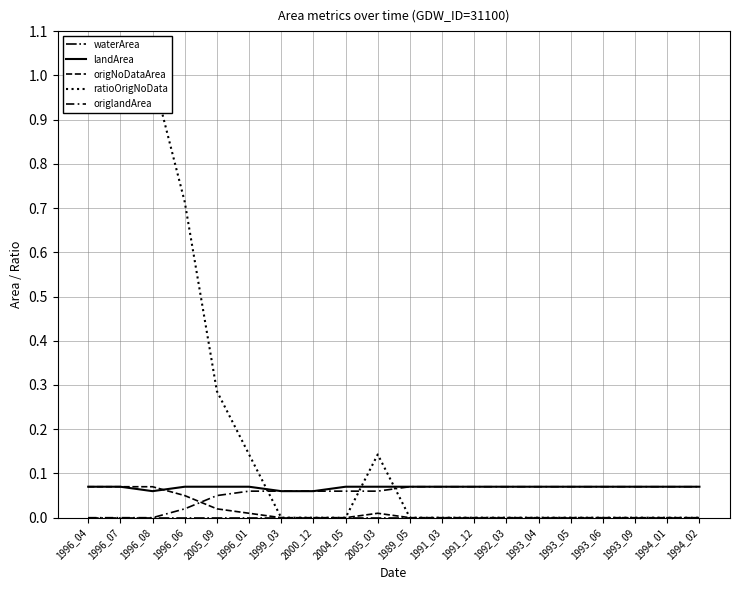

Does the chart display data point markers on the line(s)?

No